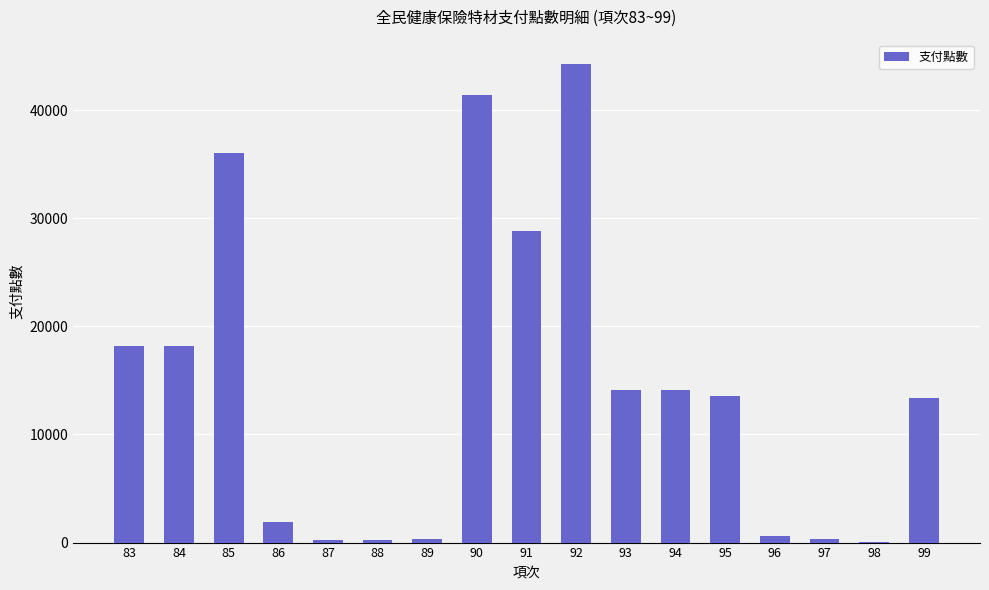

What is the average value?

14447.5